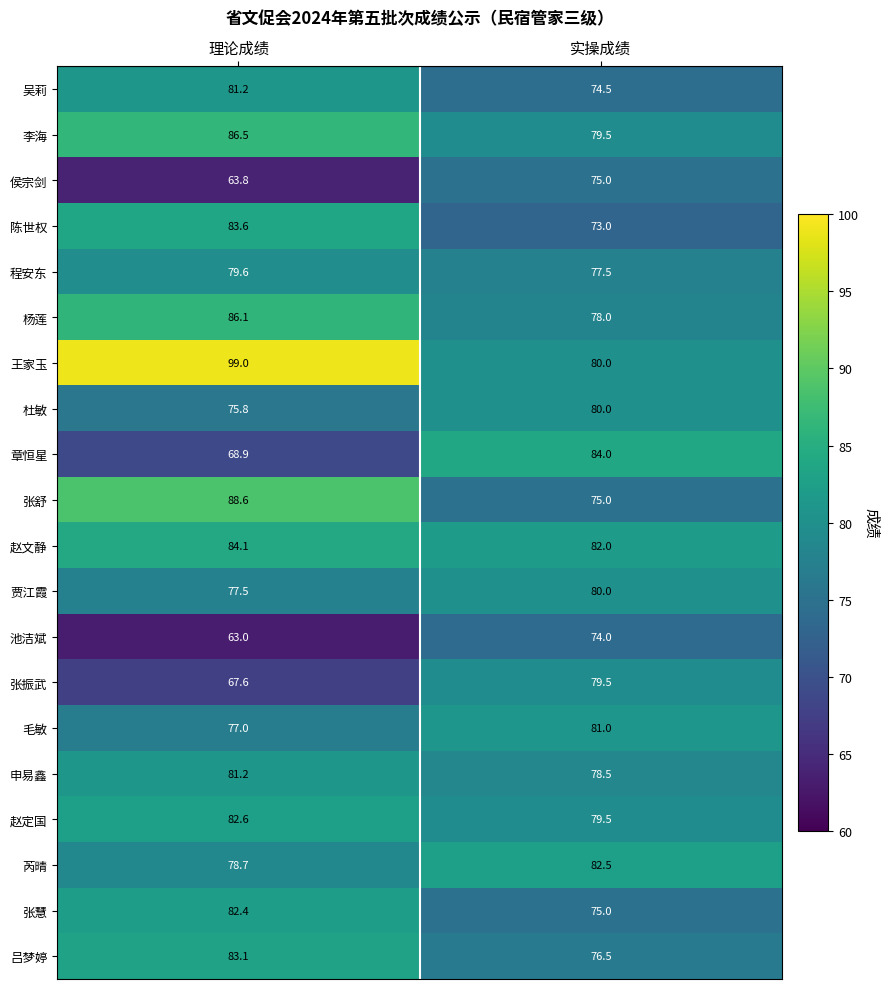

What is the total value across all series at 实操成绩?

1565.0